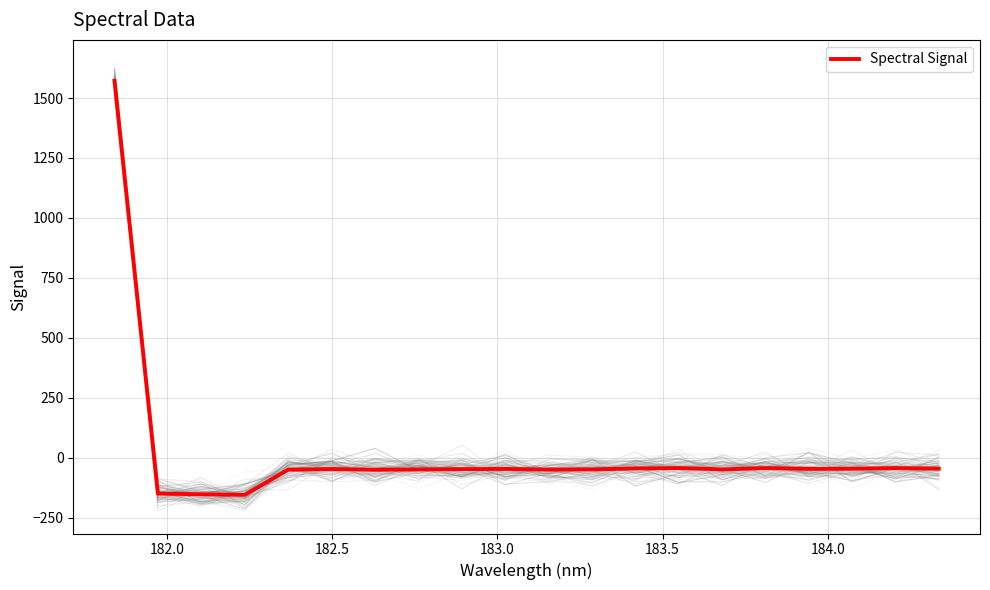

What is the highest value of the Spectral Signal series?

1572.0